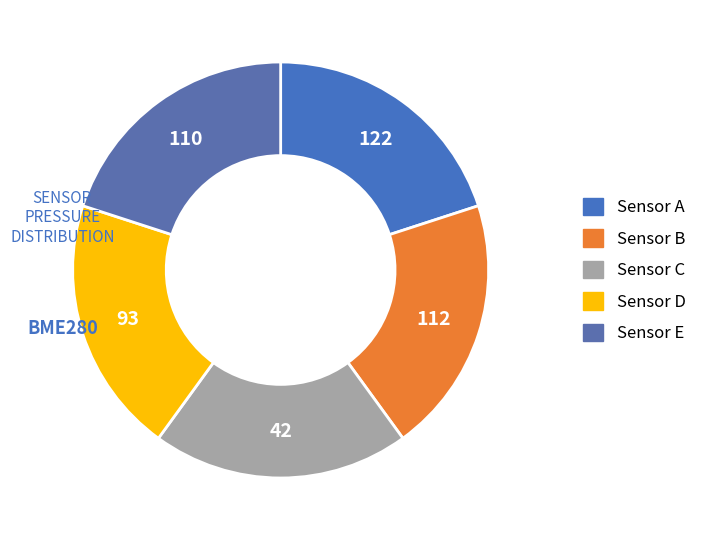

Count the number of slices in the pie.

5